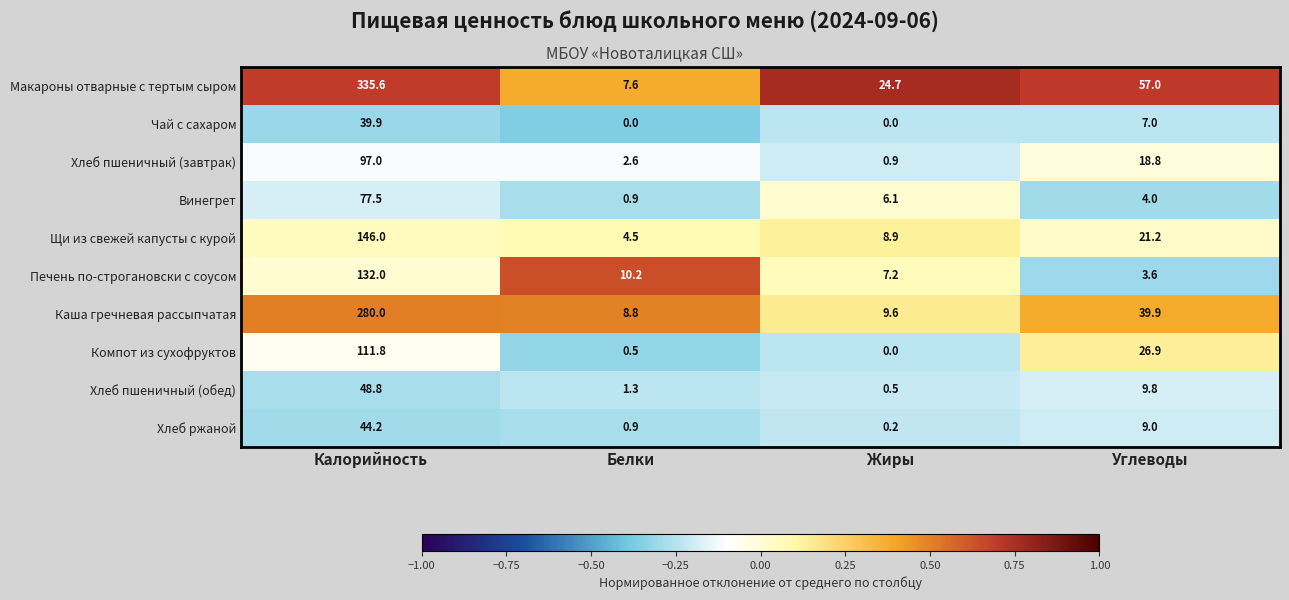

True or false: Щи из свежей капусты с курой has a value of 1.7 at Белки.

False